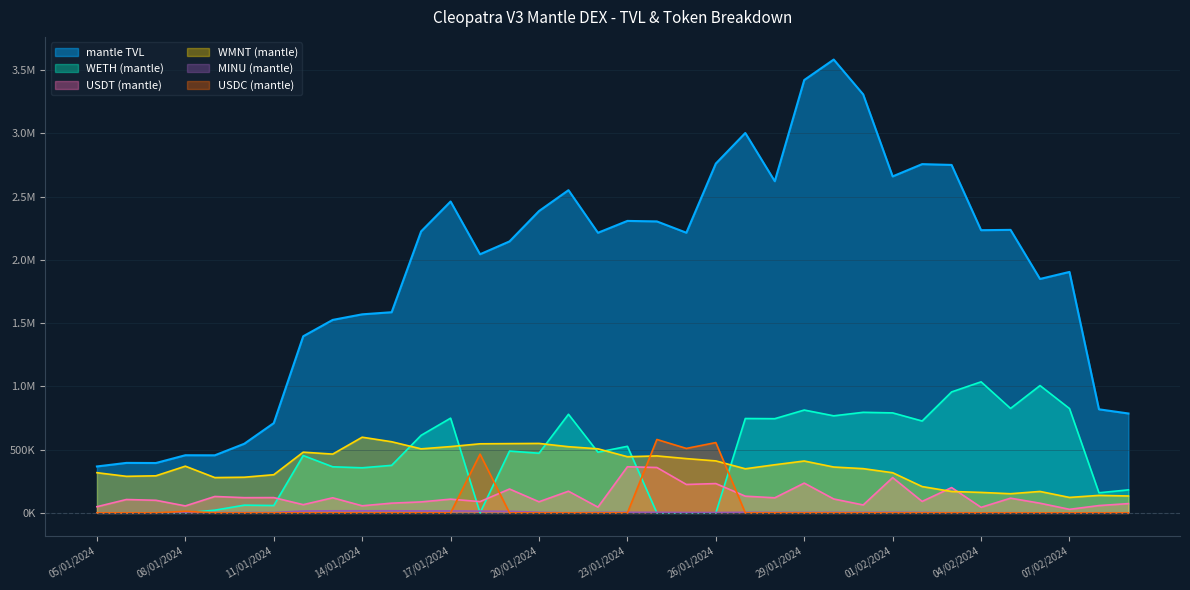

Is it true that MINU (mantle) equals 4380.7 at 09/01/2024?

False